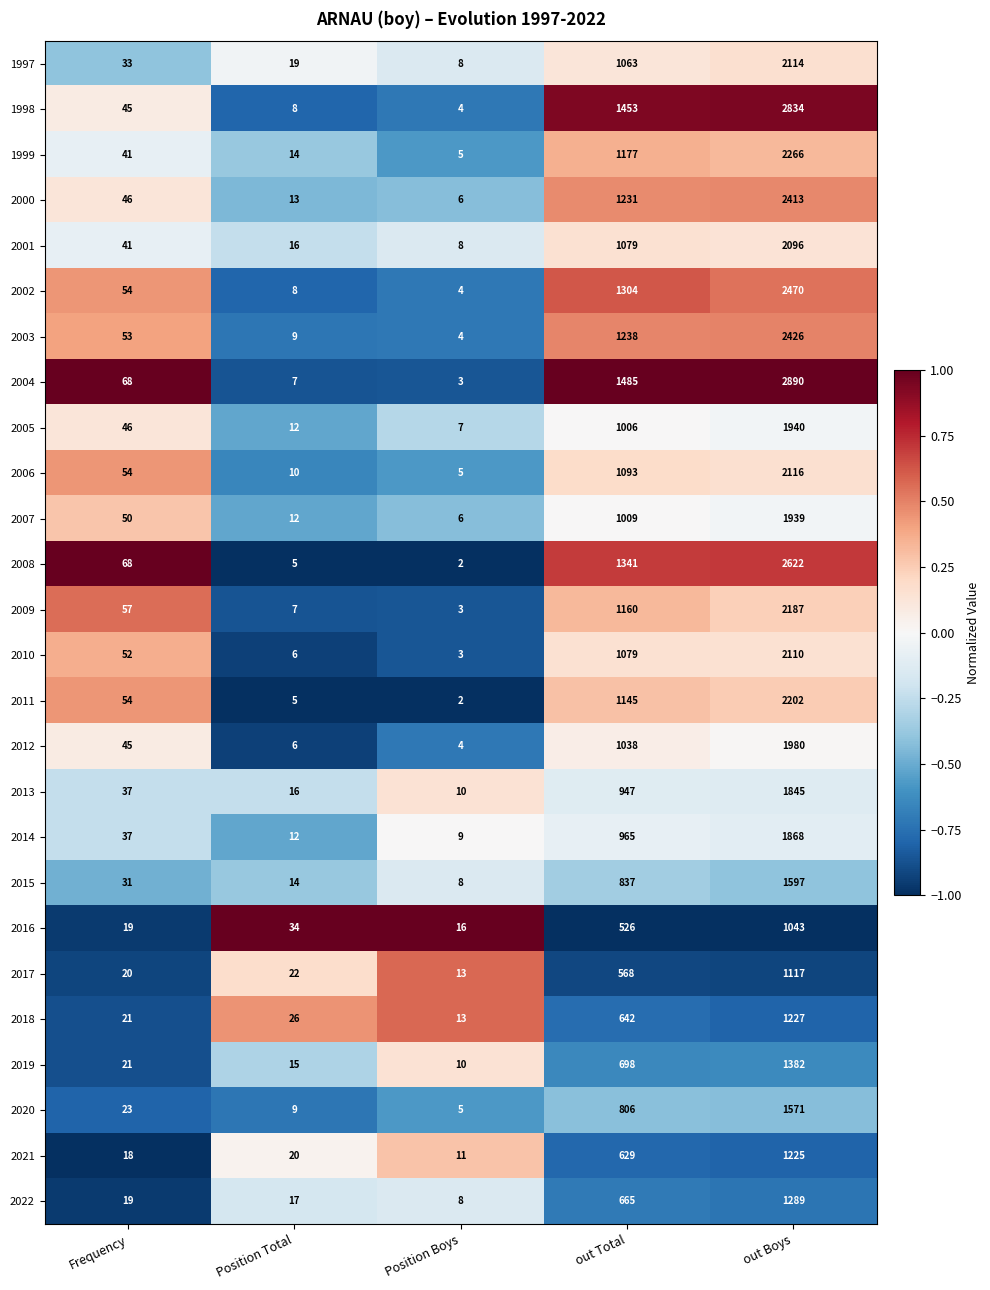

What is the difference between the second highest and minimum values in the 2000 series?

1225